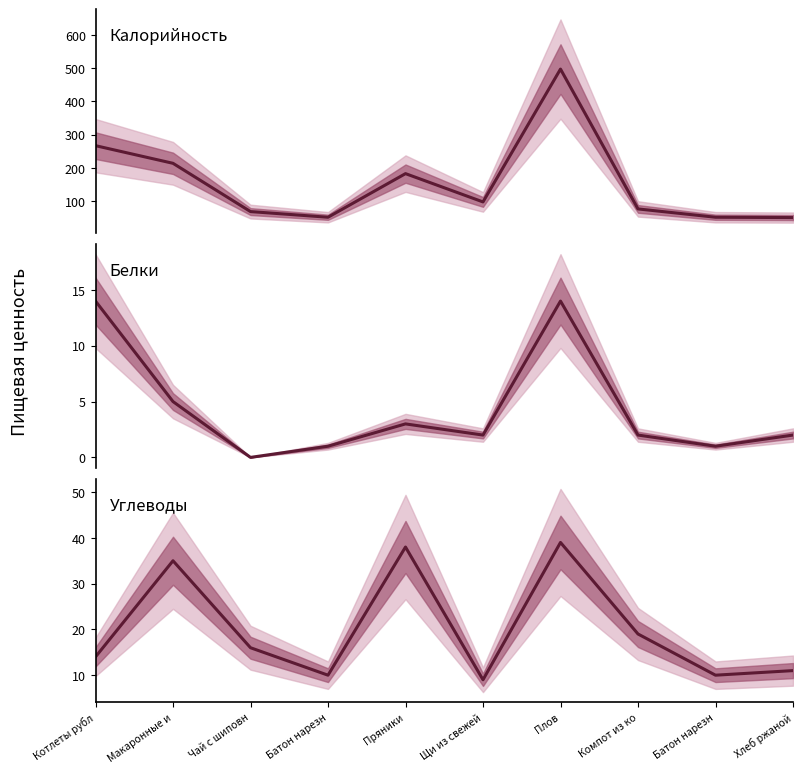

Reading left to right, transcribe all the data shown in this chart.

Калорийность: 267	214	69	52	183	98	497	77	52	51
Белки: 14	5	0	1	3	2	14	2	1	2
Углеводы: 14	35	16	10	38	9	39	19	10	11